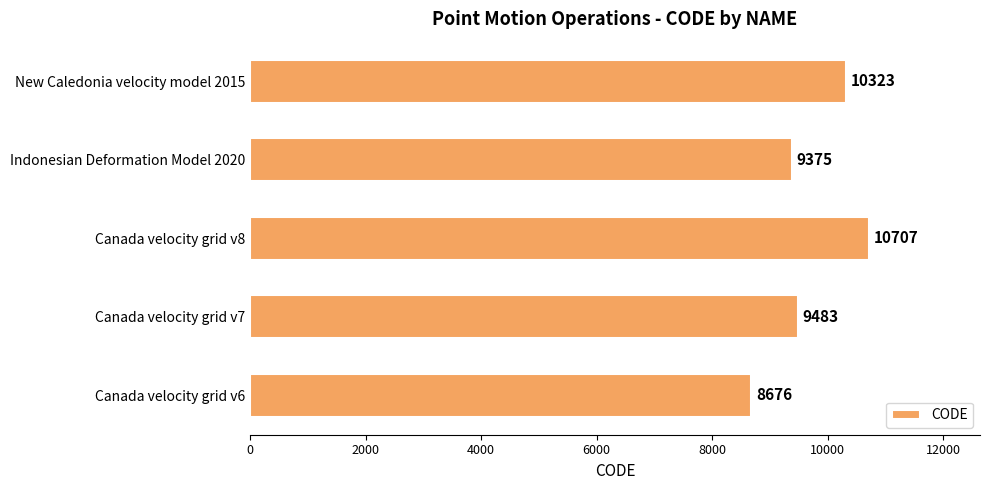

What is the change in value from Canada velocity grid v7 to Canada velocity grid v8?

+1224